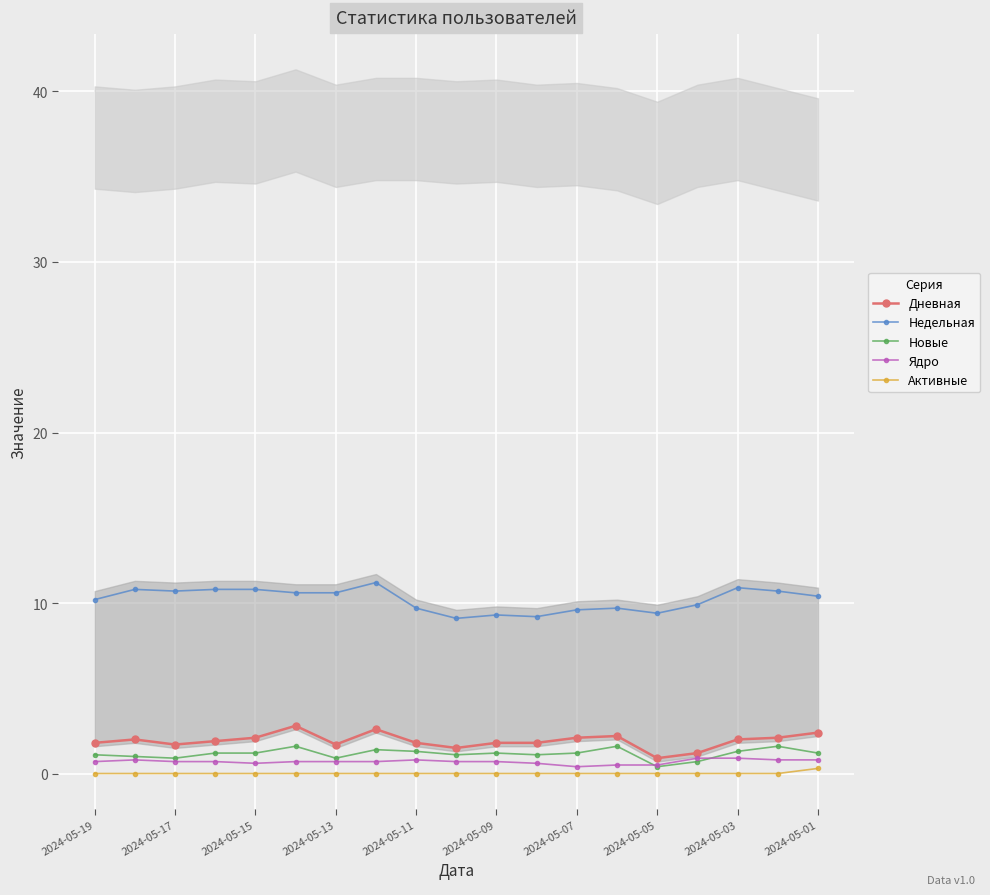

What is the value of the Новые point at the 9th from the left?

1.3